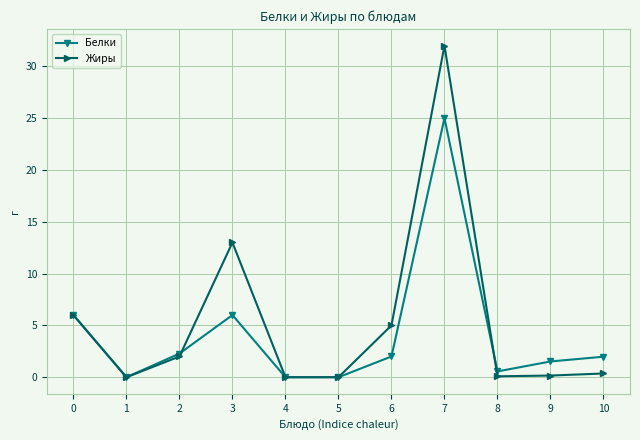

At which category is the sum across all series the highest?

7